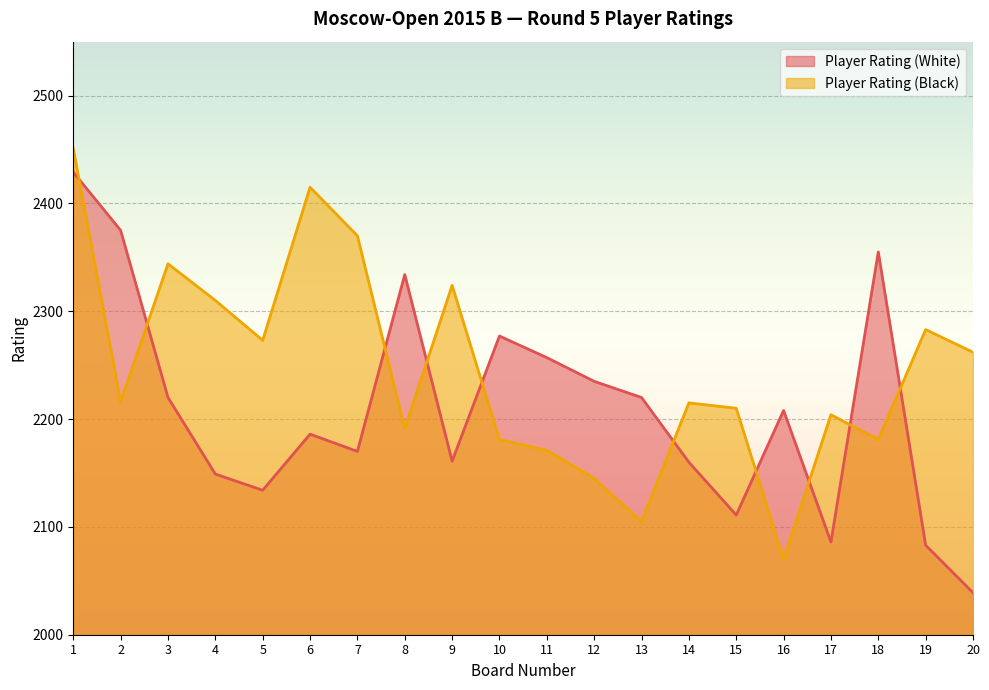

Rank the series by their average value, from lowest to highest.

Player Rating (White), Player Rating (Black)